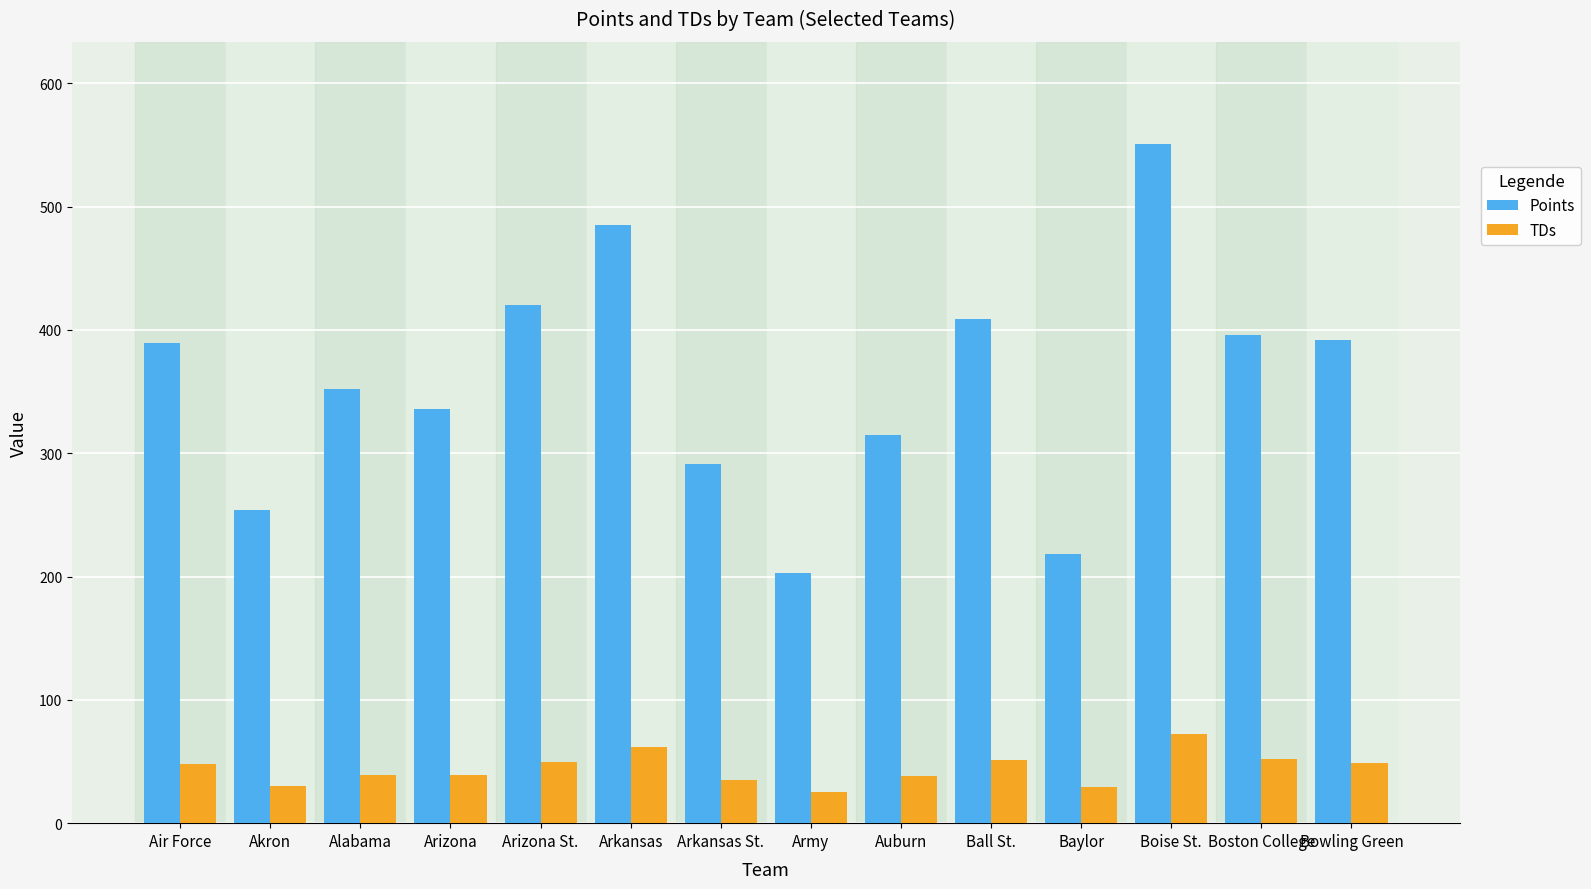

What is the minimum value shown in the chart?

25